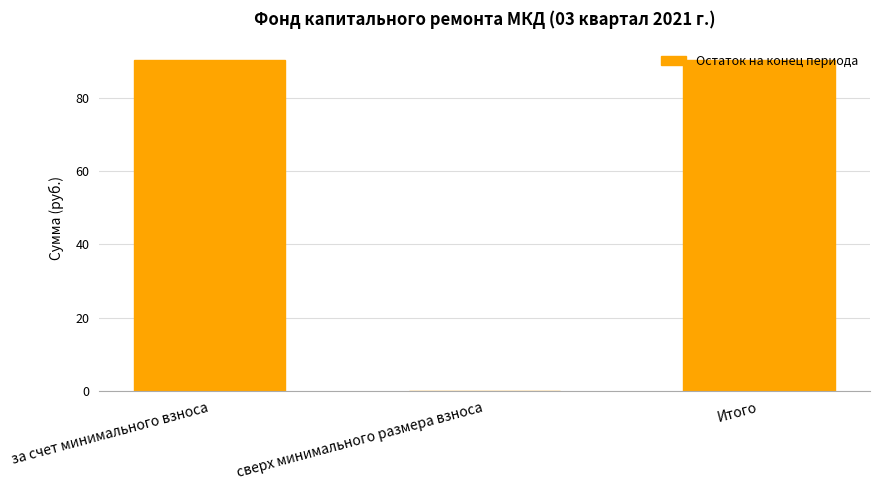

What is the maximum value shown in the chart?

90.2